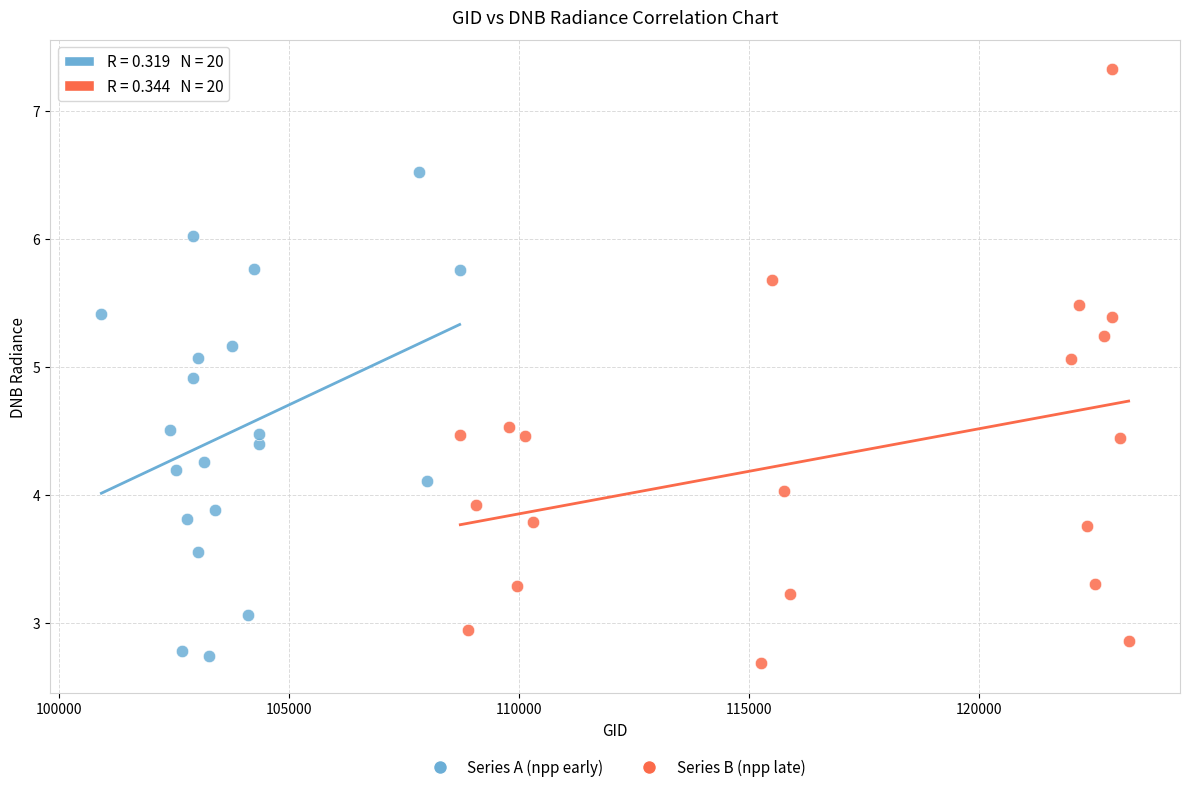

Which series contains the highest Y value?

Series B (npp late)